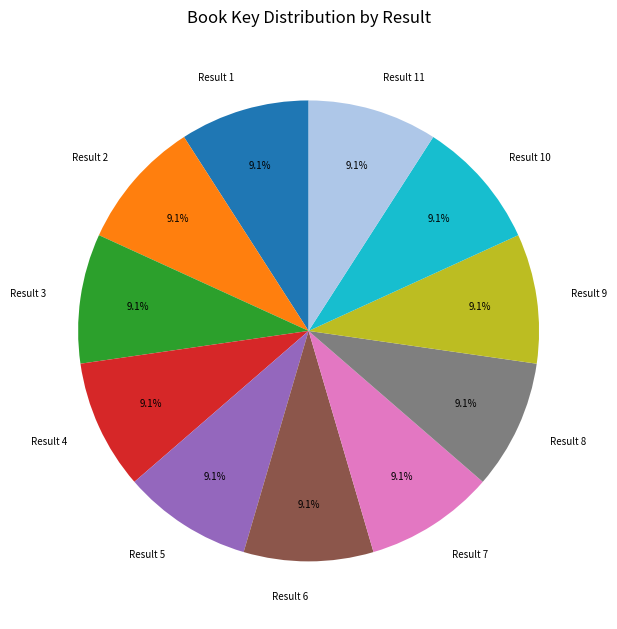

Is the sum of Result 5 and Result 3 greater than half?

No